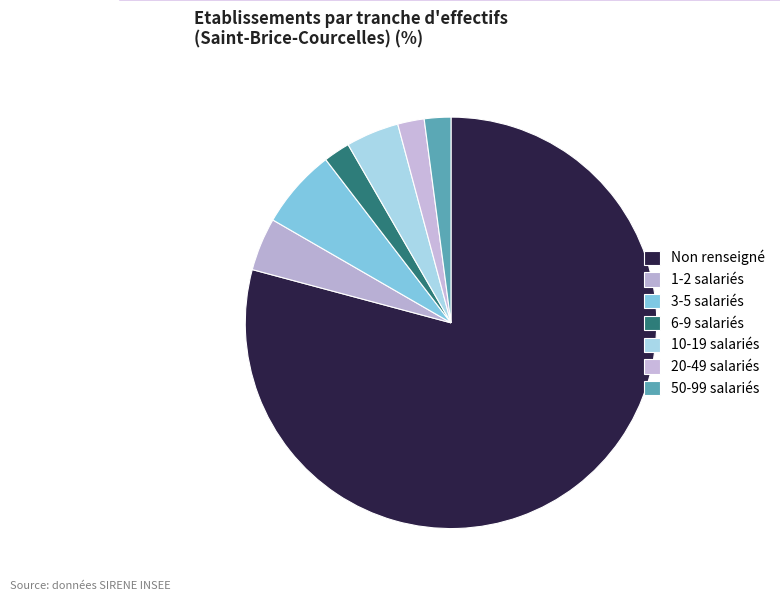

Rank the categories by value from highest to lowest.

NN, 01, 02, 11, 12, 03, 21